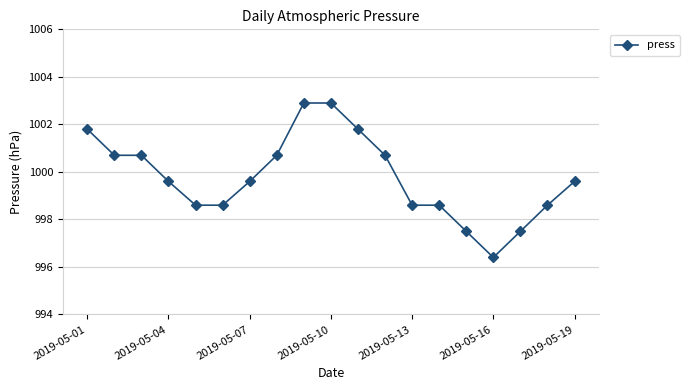

What is the greatest value displayed?

1002.9